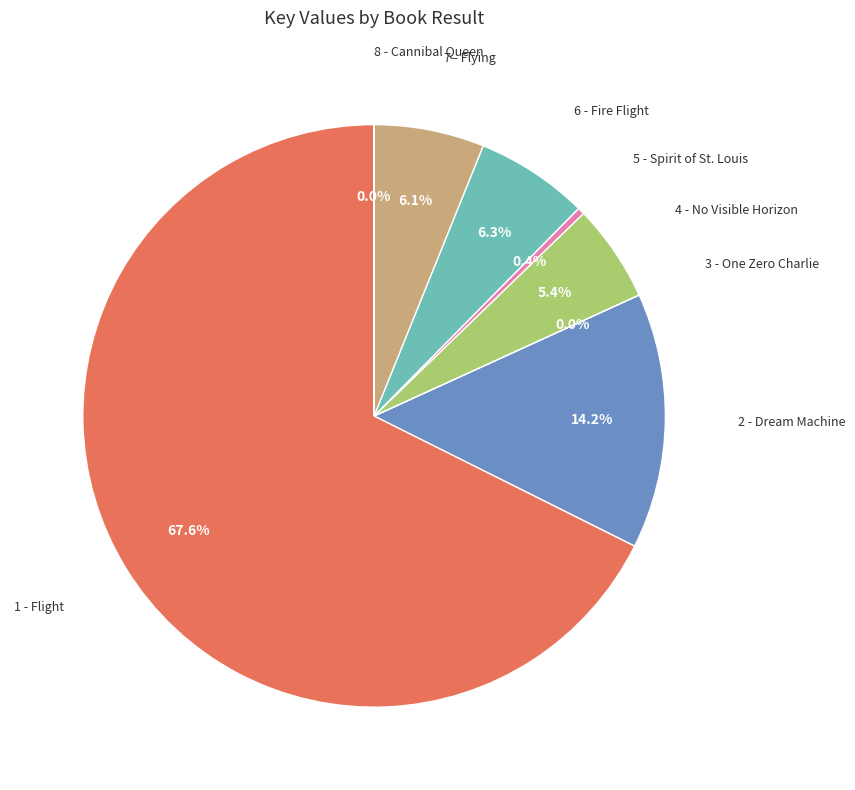

Which category accounts for the majority?

1 - Flight